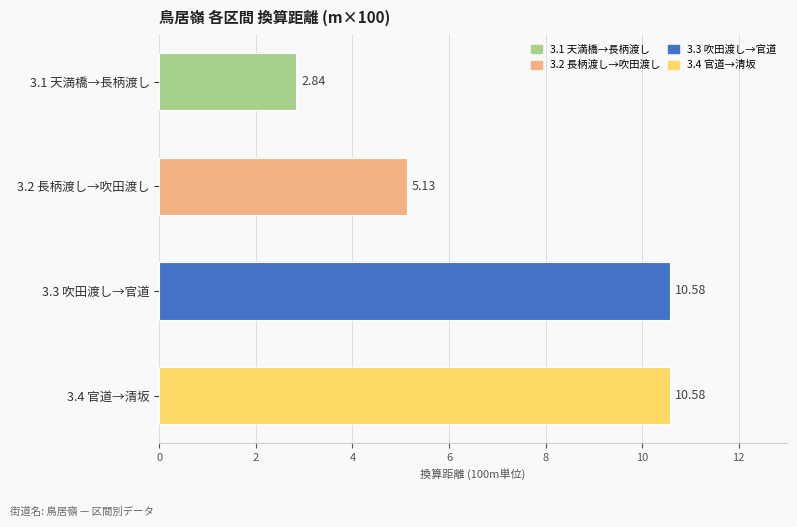

What is the sum of the values at 3.2 長柄渡し→吹田渡し and 3.1 天満橋→長柄渡し?

8.0